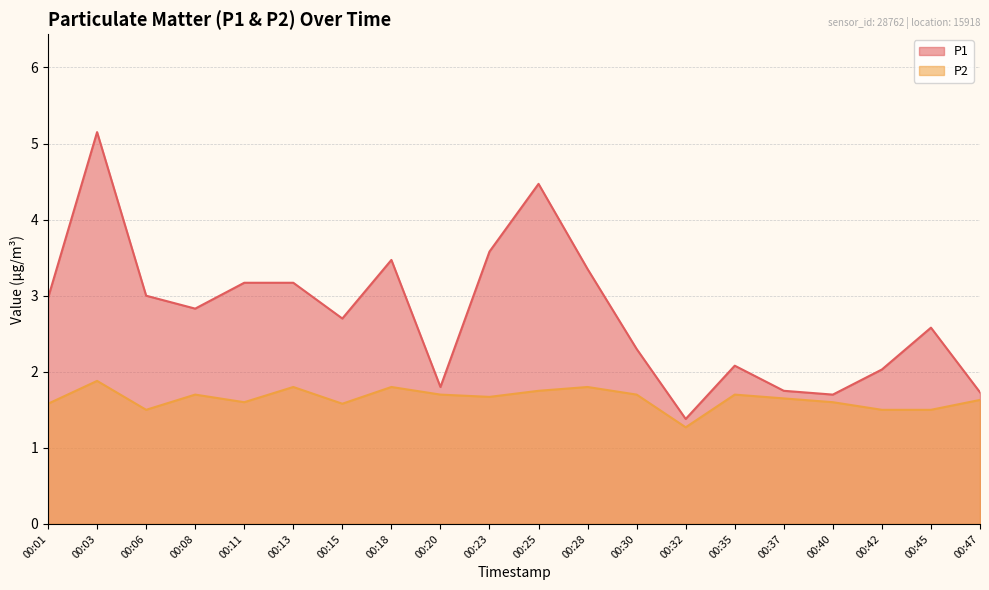

Is the value of P1 at 00:47 greater than the value of P2 at 00:40?

Yes